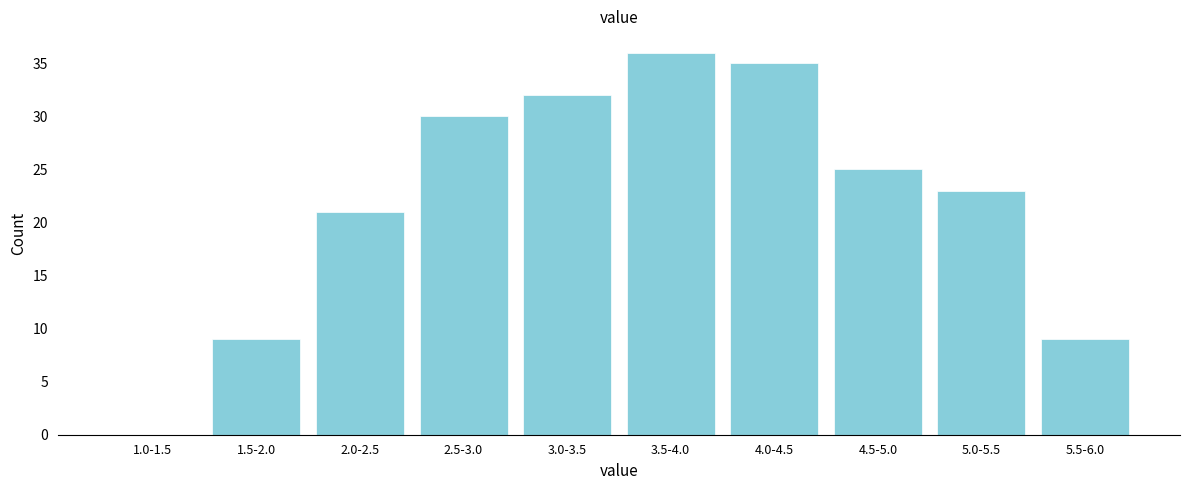

Reading left to right, what are all the values shown in this chart?

1.0-1.5=0	1.5-2.0=9	2.0-2.5=21	2.5-3.0=30	3.0-3.5=32	3.5-4.0=36	4.0-4.5=35	4.5-5.0=25	5.0-5.5=23	5.5-6.0=9